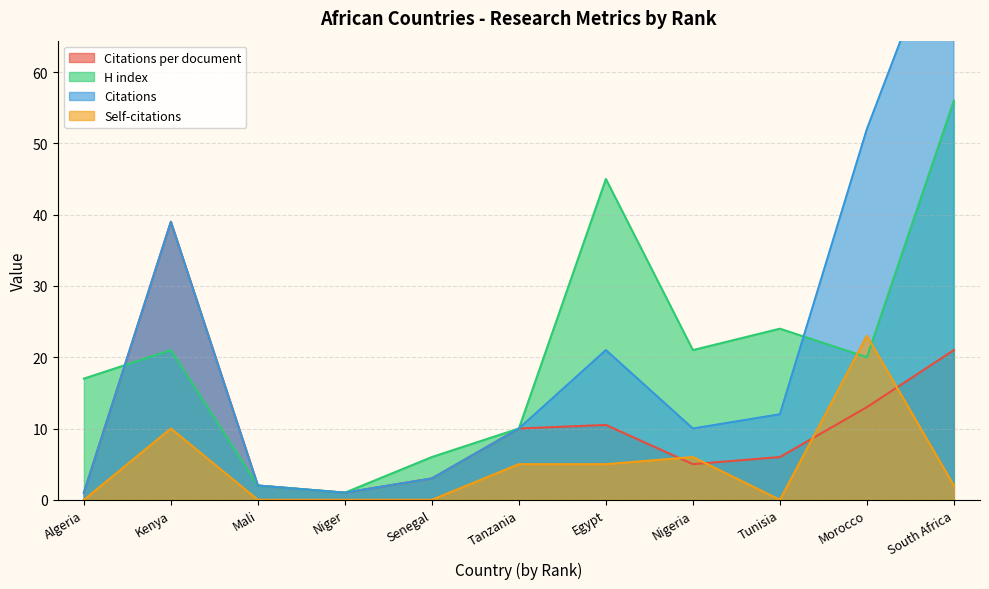

Which series has the largest total across all categories?

Citations